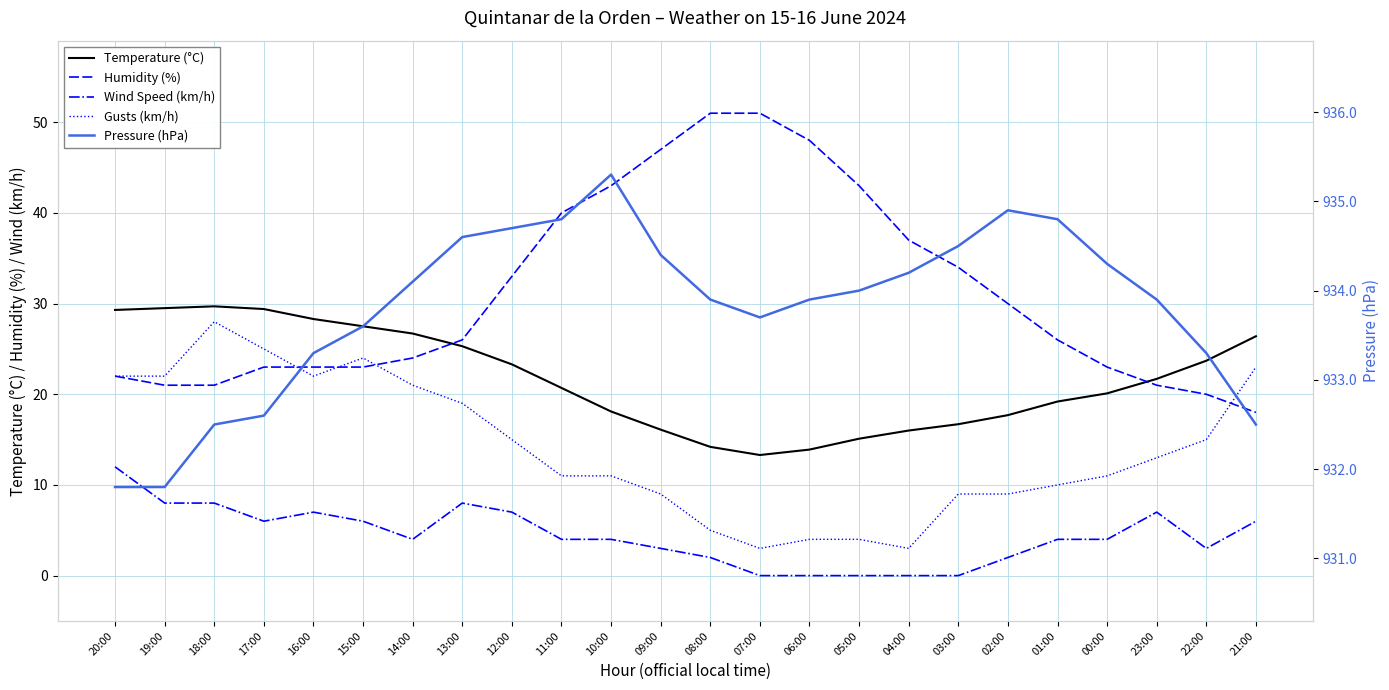

Where do Humidity (%) and Temperature (°C) first cross each other?

14:00 and 13:00